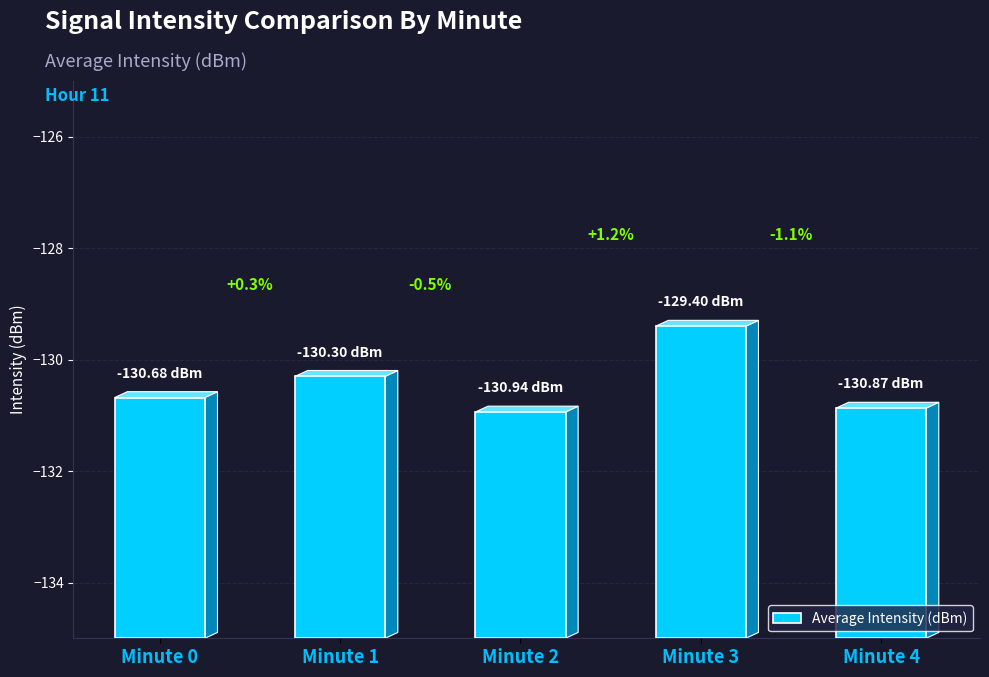

Which has a higher value, Minute 2 or Minute 4?

Minute 4